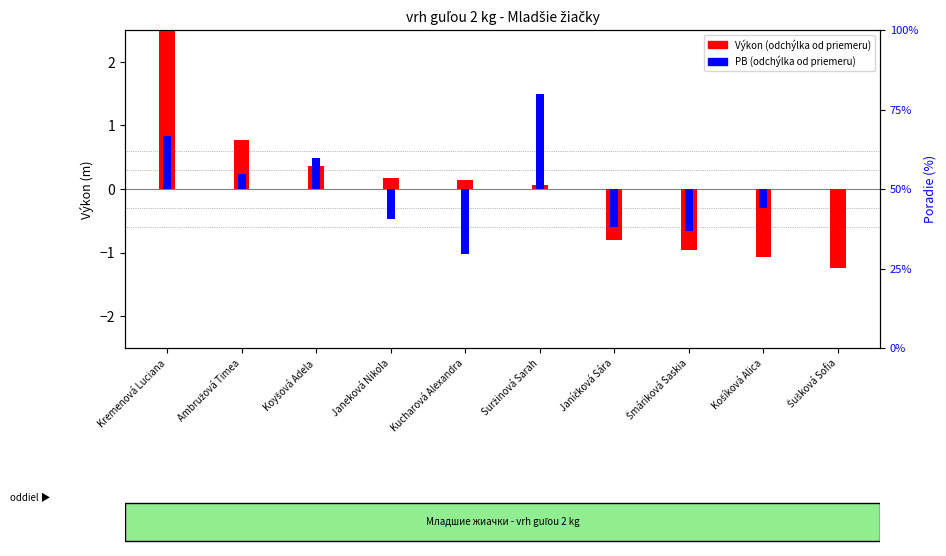

Does the chart contain stacked bars?

No